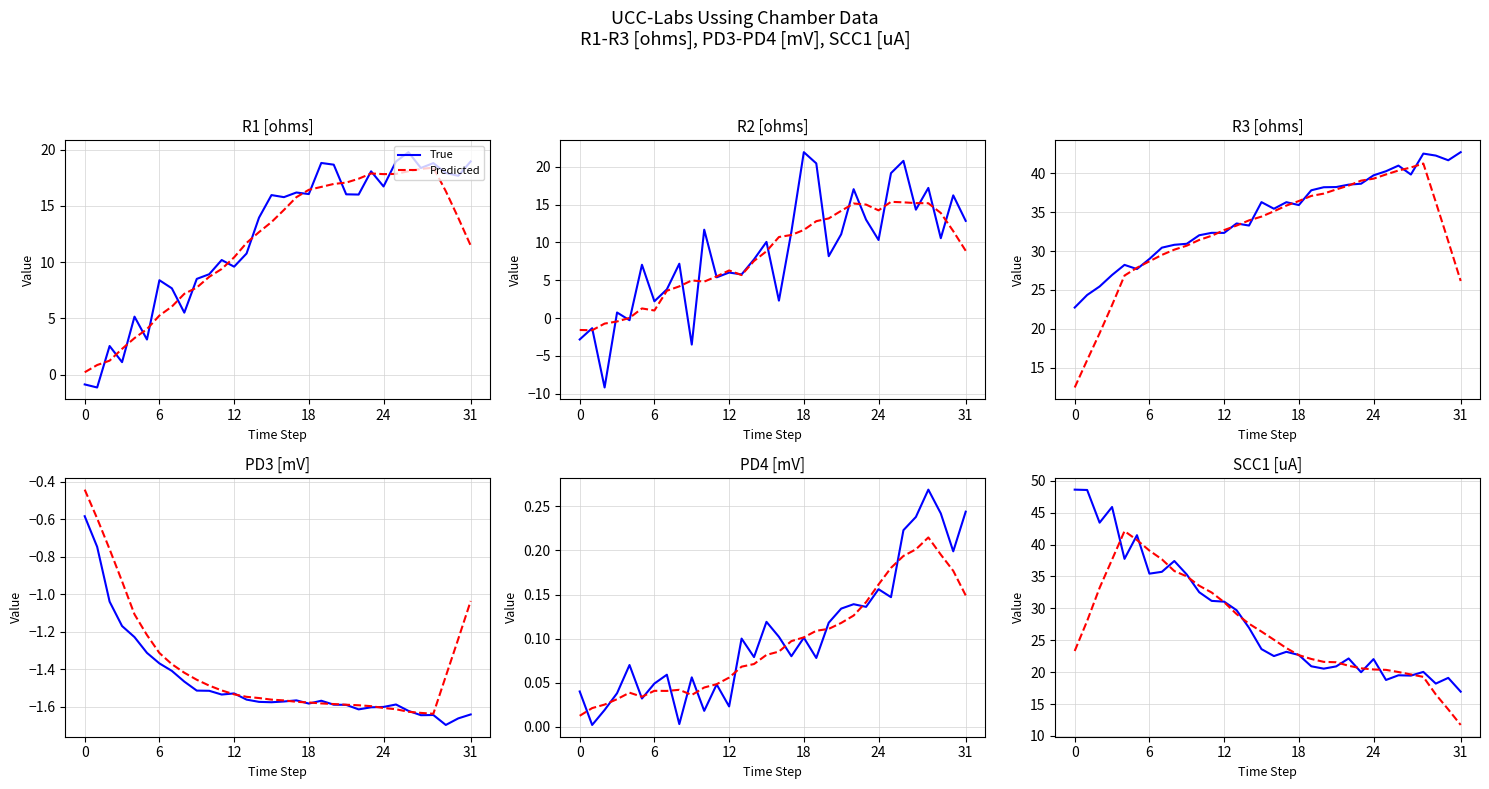

Rank the series at 0 from highest to lowest value.

True, Predicted